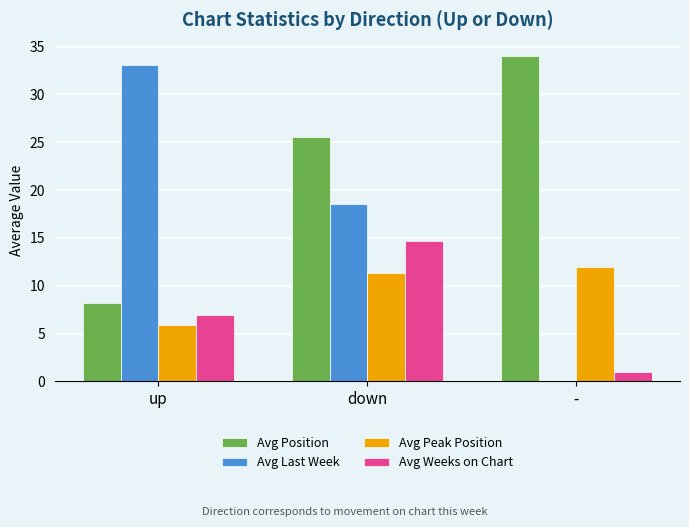

How many values in the Avg Weeks on Chart series exceed 6?

2